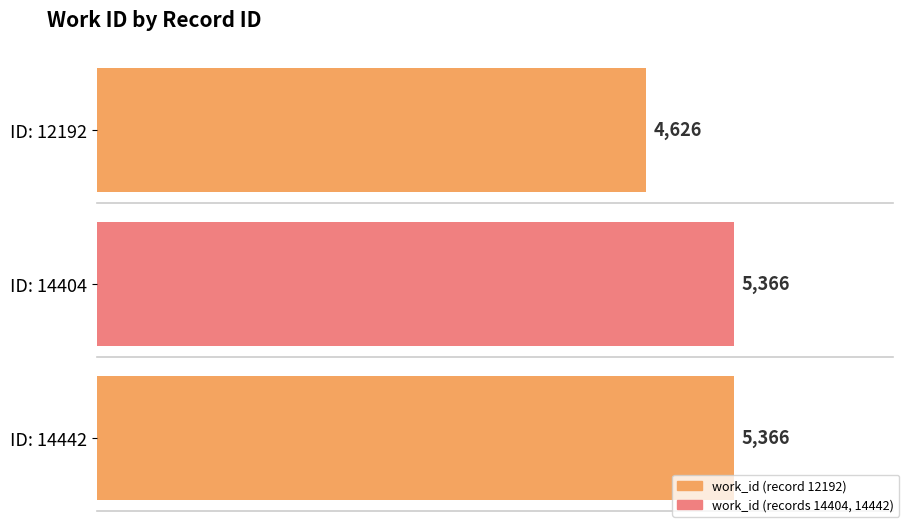

Reading right to left, list all the values displayed in this chart.

14442=5366	14404=5366	12192=4626